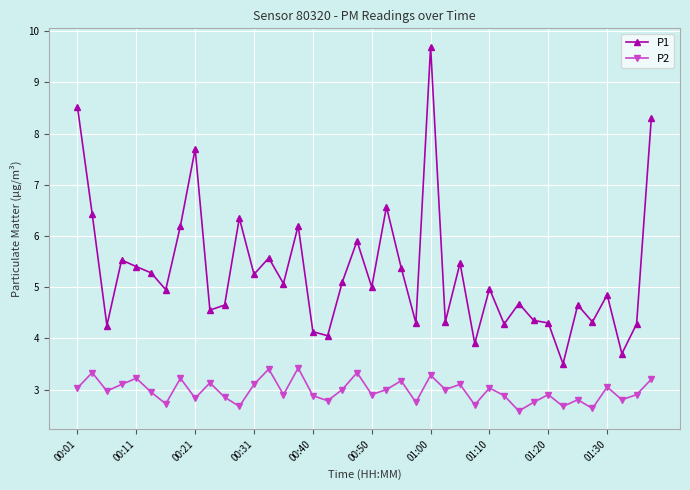

What is the value of the P2 point at the 29th from the left?

3.0